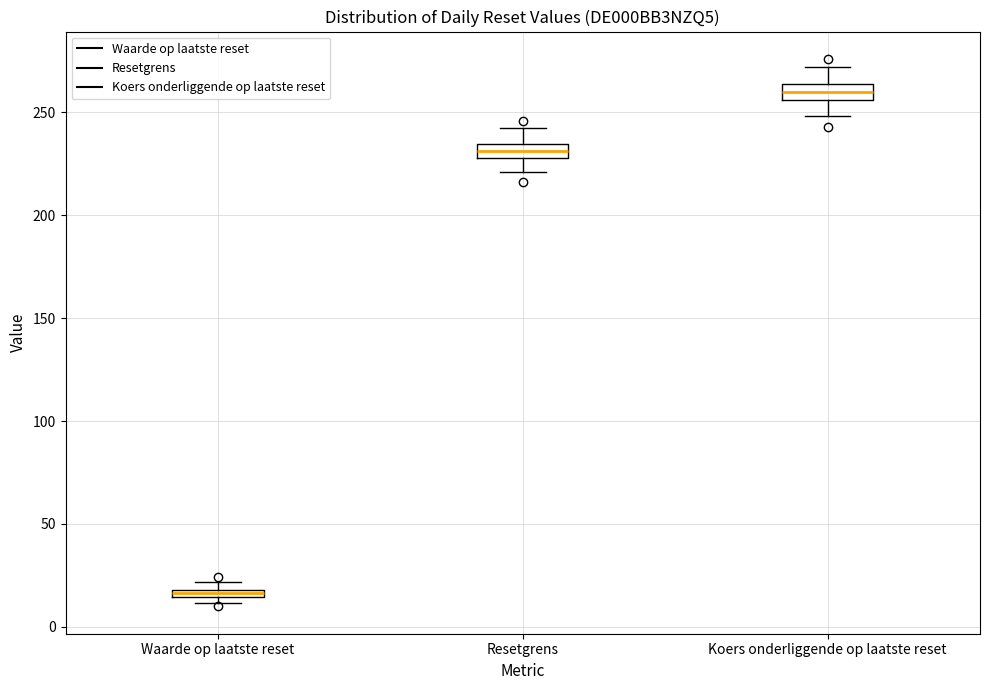

Where is the upper edge of the box for Koers onderliggende op laatste reset on the y-axis? The values are not printed on the chart, so give them approximately, as read against the axis.

265